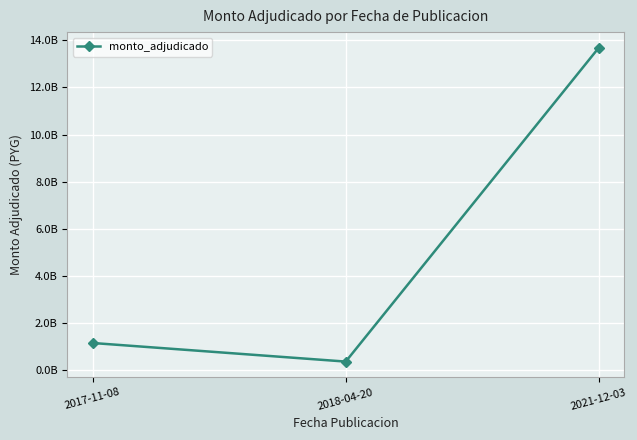

Between 2018-04-20 and 2017-11-08, which is larger?

2017-11-08